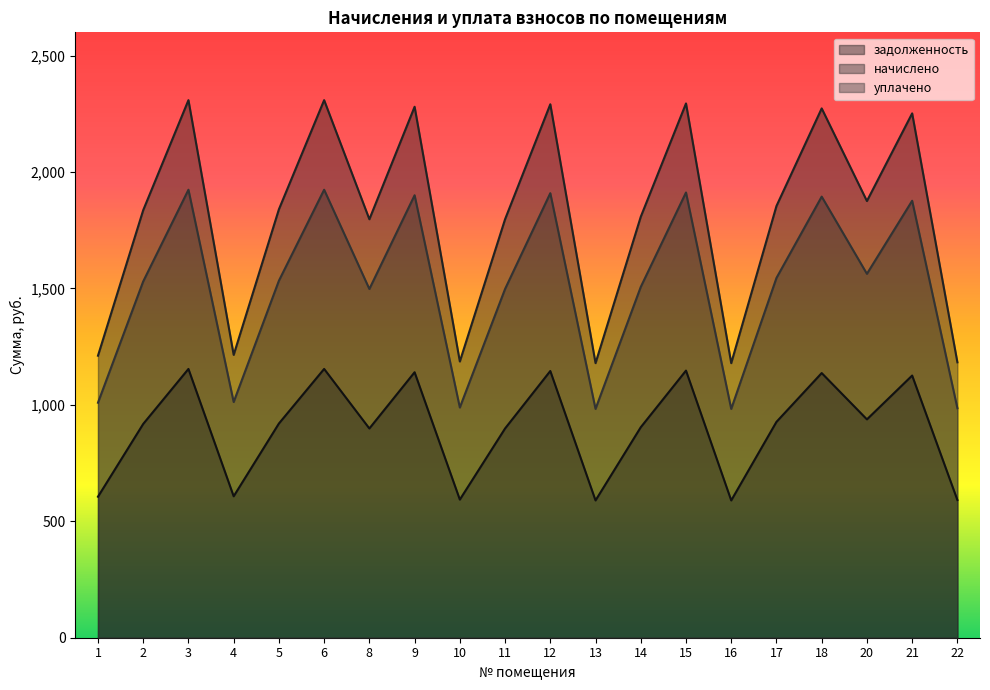

True or false: уплачено and задолженность intersect in this chart.

False